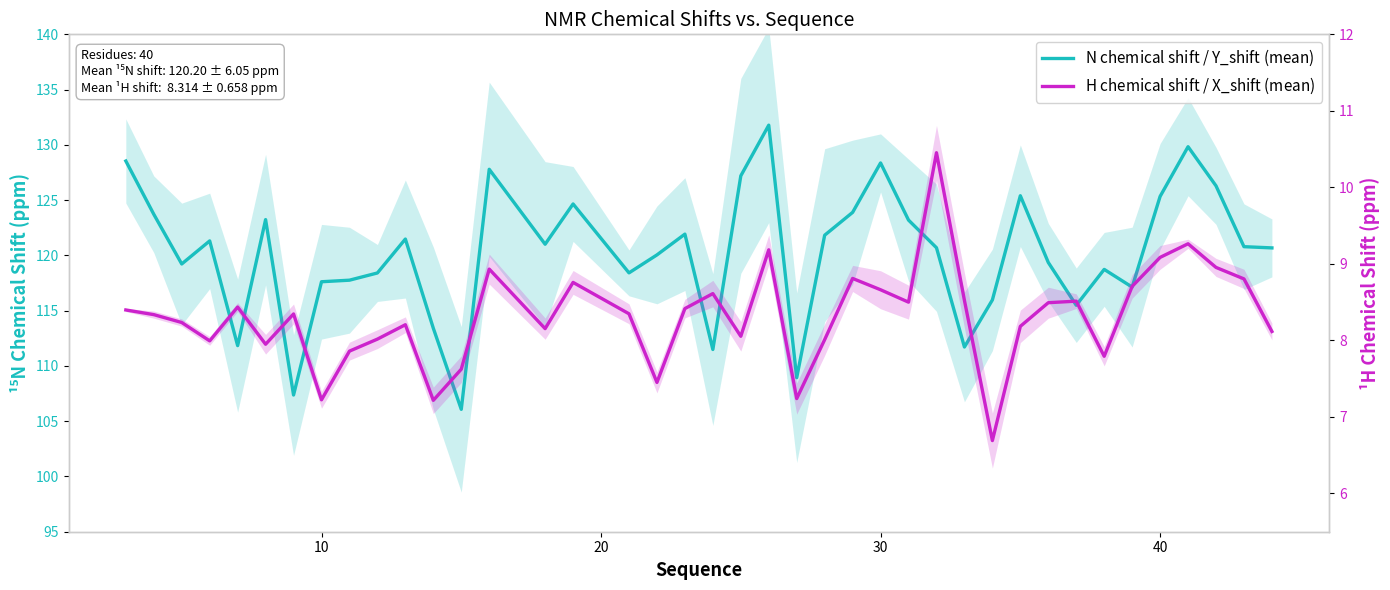

In $\mathregular{N}$ chemical shift / Y_shift (mean), how many points are higher than both neighbors (excluding endpoints)?

11